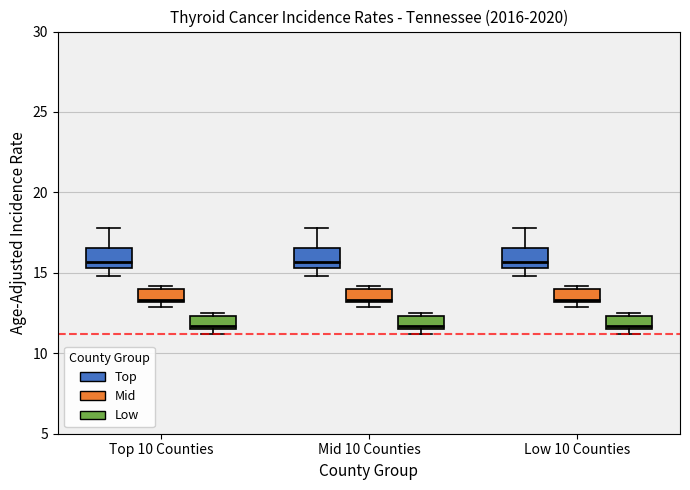

Reading left to right, transcribe this box plot: for each box, give where its median line is, the range the box spans, and where its two whiskers end, as read against the y-axis. The values are not printed on the chart, so give them approximately, as read against the axis.

Top 10 Counties (Top): median 15.5 (just above the box's lower edge), box 15.5 to 16.5, whiskers 15.0 to 18.0
Top 10 Counties (Mid): median 13.5, box 13.0 to 14.0, whiskers 13.0 (just below the box's lower edge) to 14.0 (just above the box's upper edge)
Top 10 Counties (Low): median 11.5 (just above the box's lower edge), box 11.5 to 12.5, whiskers 11.0 to 12.5 (just above the box's upper edge)
Mid 10 Counties (Top): median 15.5 (just above the box's lower edge), box 15.5 to 16.5, whiskers 15.0 to 18.0
Mid 10 Counties (Mid): median 13.5, box 13.0 to 14.0, whiskers 13.0 (just below the box's lower edge) to 14.0 (just above the box's upper edge)
Mid 10 Counties (Low): median 11.5 (just above the box's lower edge), box 11.5 to 12.5, whiskers 11.0 to 12.5 (just above the box's upper edge)
Low 10 Counties (Top): median 15.5 (just above the box's lower edge), box 15.5 to 16.5, whiskers 15.0 to 18.0
Low 10 Counties (Mid): median 13.5, box 13.0 to 14.0, whiskers 13.0 (just below the box's lower edge) to 14.0 (just above the box's upper edge)
Low 10 Counties (Low): median 11.5 (just above the box's lower edge), box 11.5 to 12.5, whiskers 11.0 to 12.5 (just above the box's upper edge)